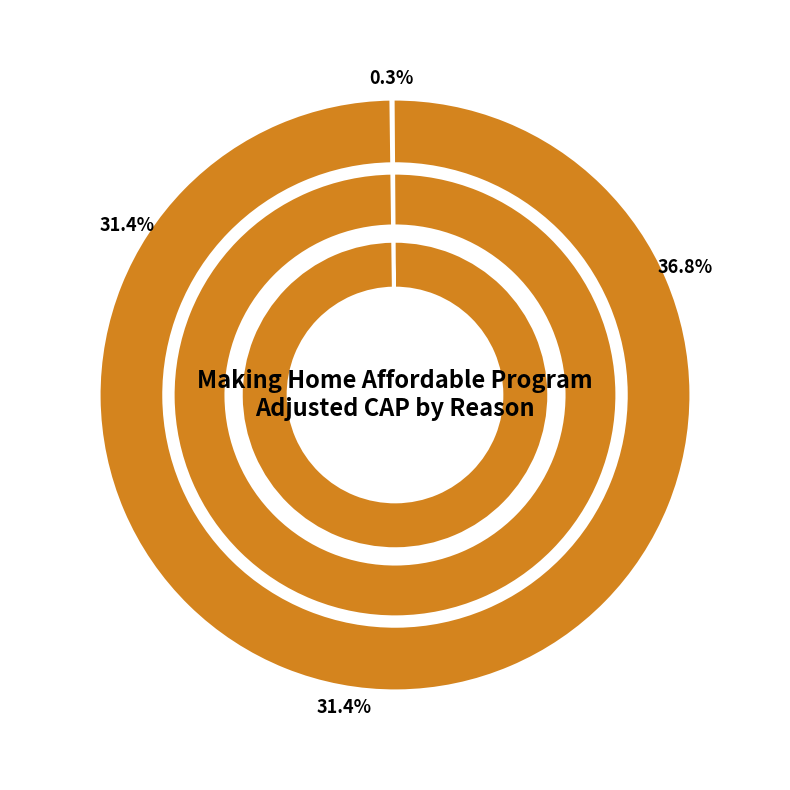

Between Transfer of cap due to servicing transfer and Reallocation due to MHA program deobligation, which is larger?

Transfer of cap due to servicing transfer